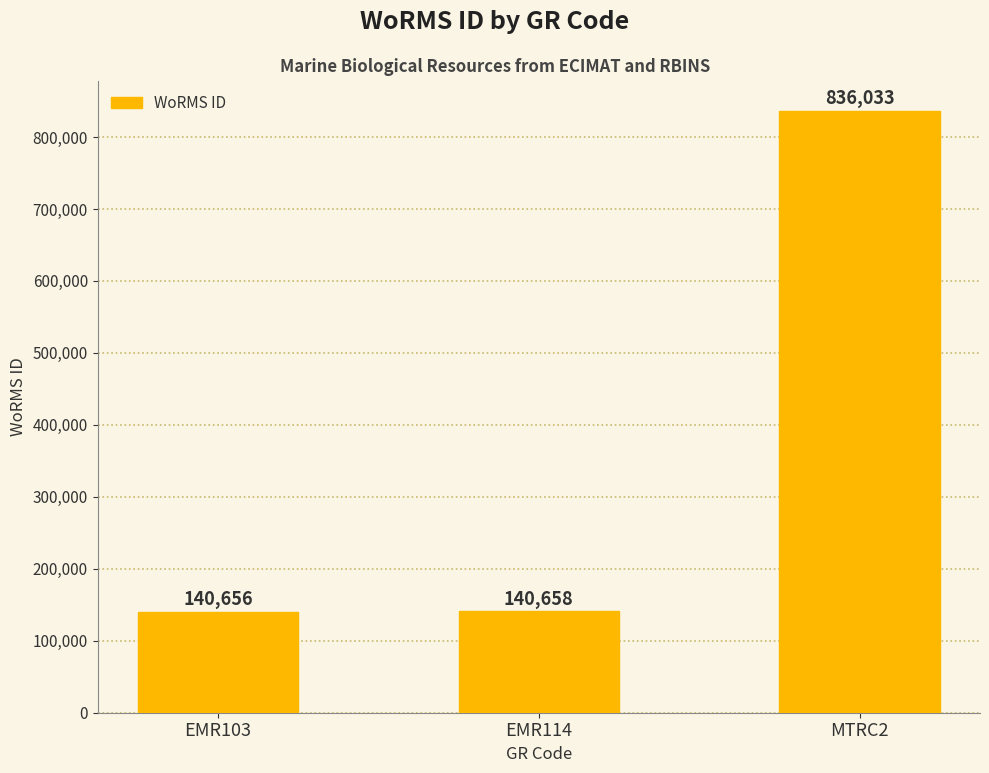

The value at EMR103 is 224064. True or false?

False